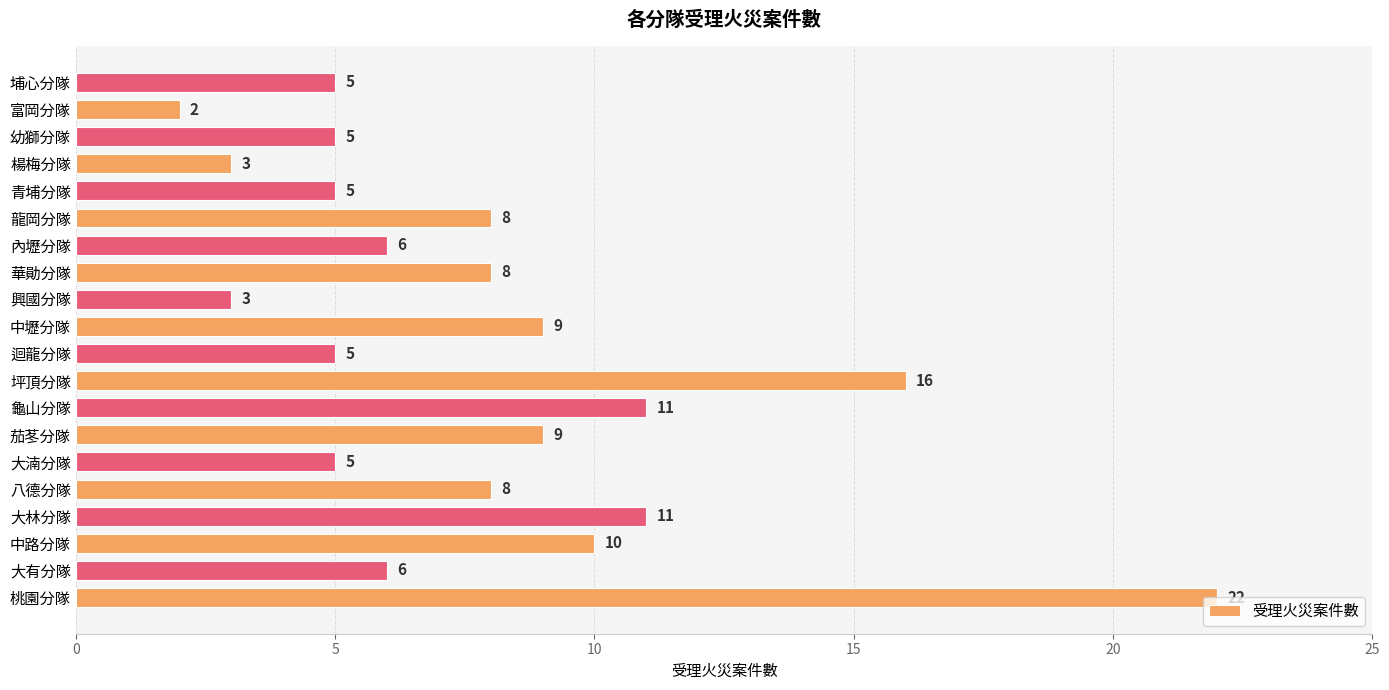

Between 大湳分隊 and 坪頂分隊, which is larger?

坪頂分隊